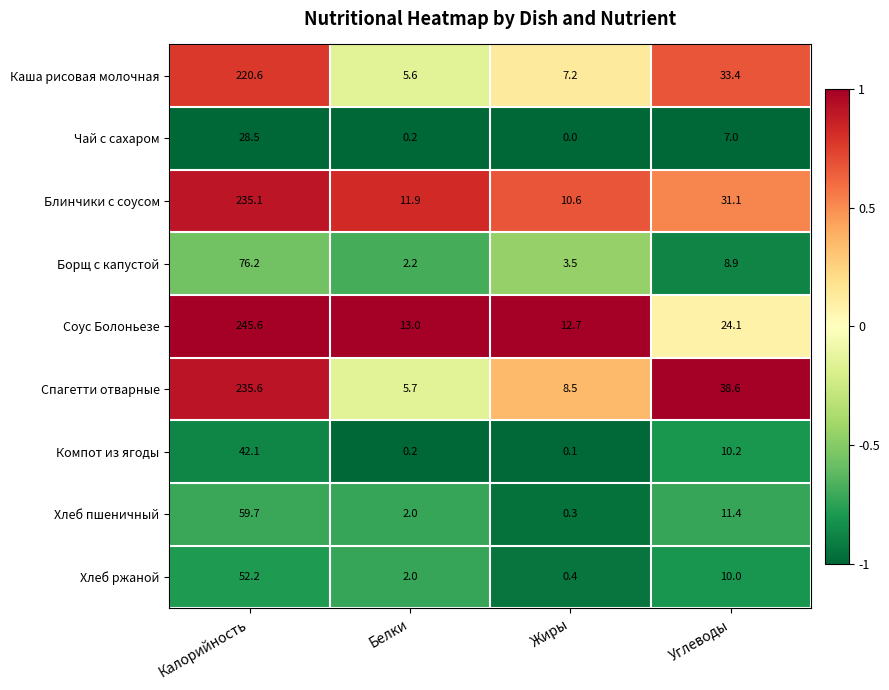

Which series has the largest total across all categories?

Соус Болоньезе